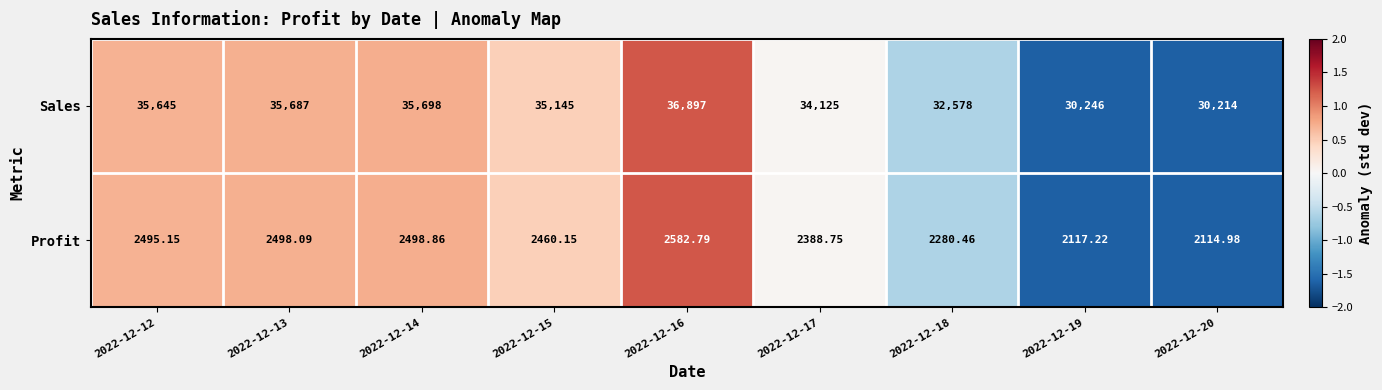

Which series has the largest total across all categories?

Sales